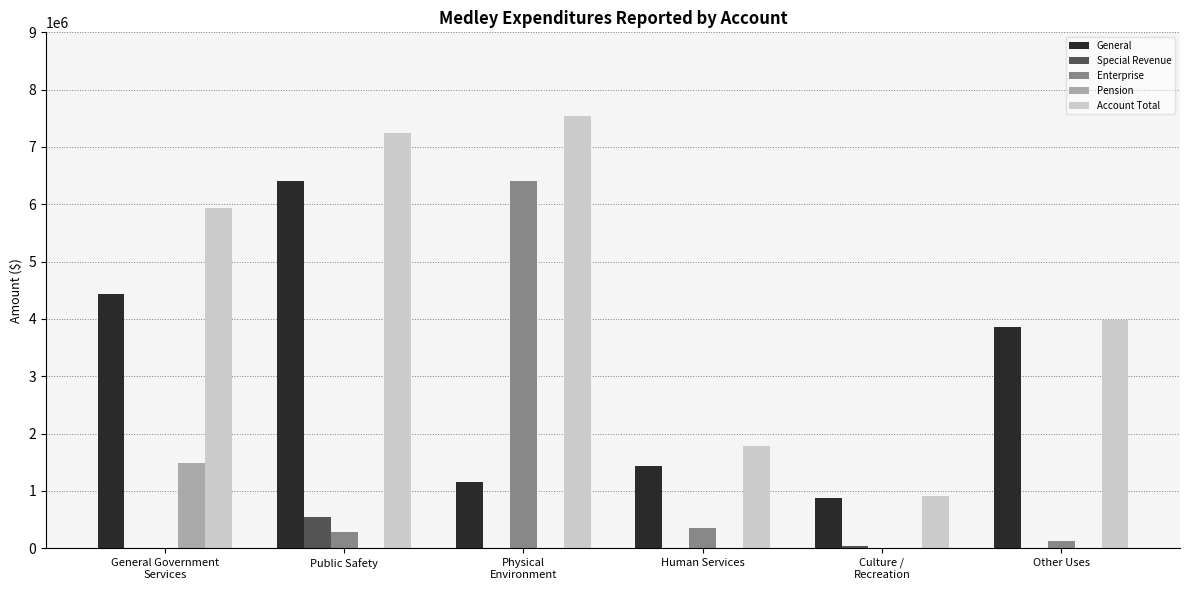

What is the total value across all series at Other Uses?

7961212